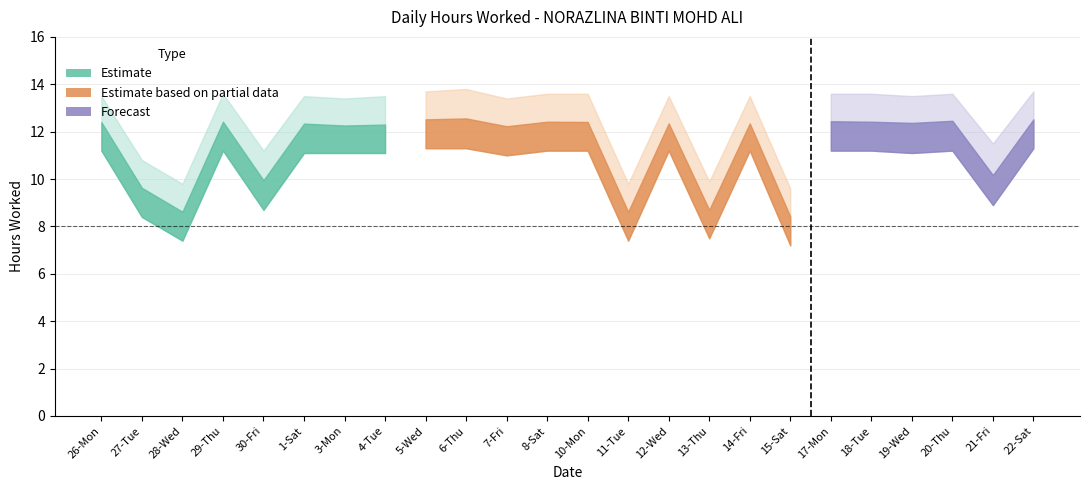

Where is Hours Upper nearest to the value 11?

27-Tue